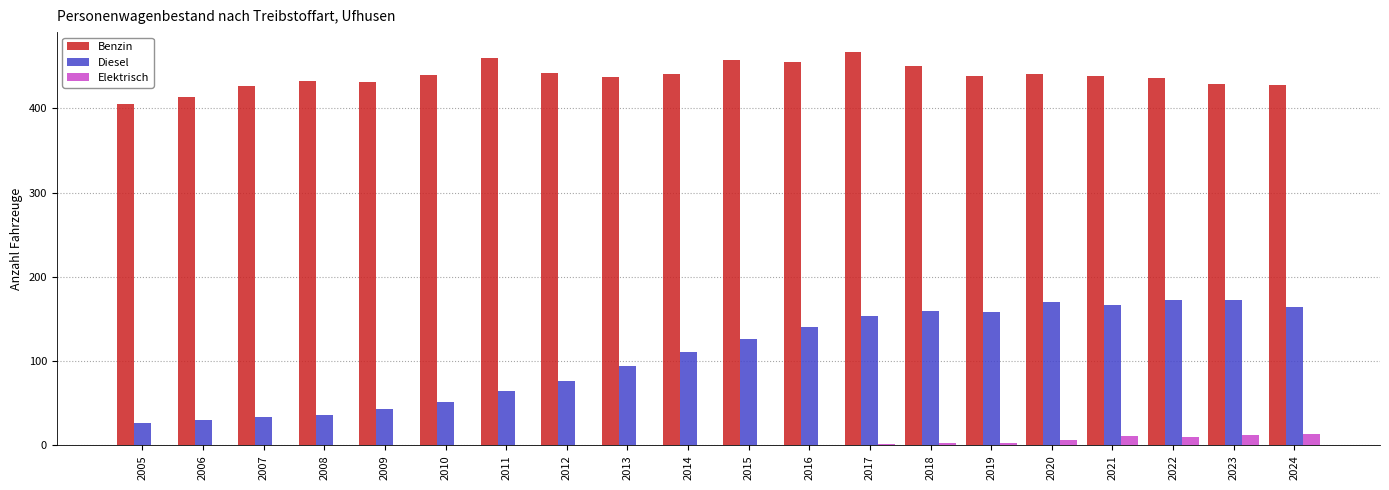

True or false: Diesel has a value of 59 at 2008.

False